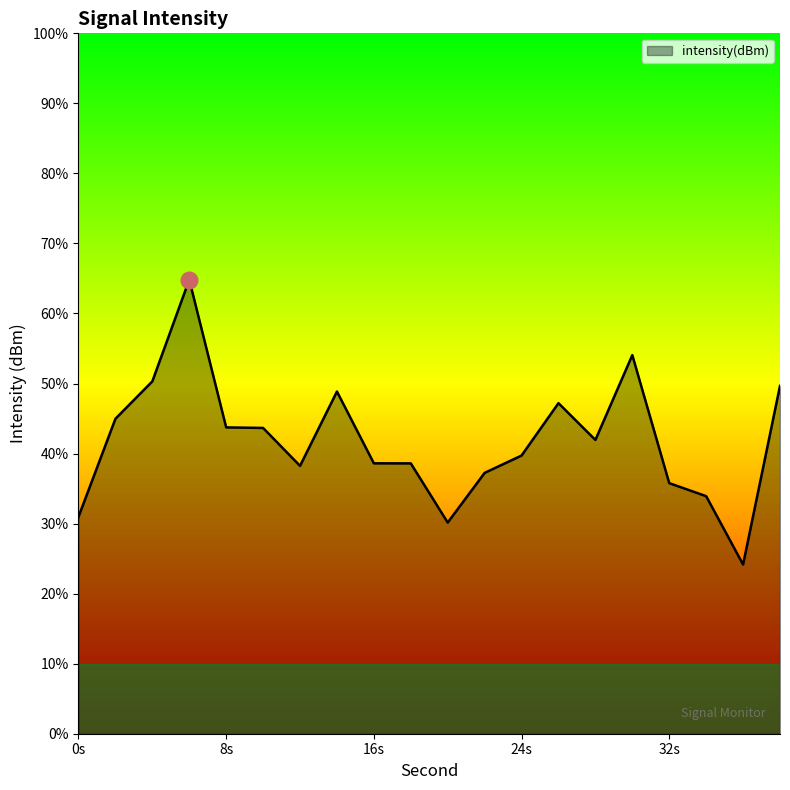

Does the chart have visible grid lines?

No